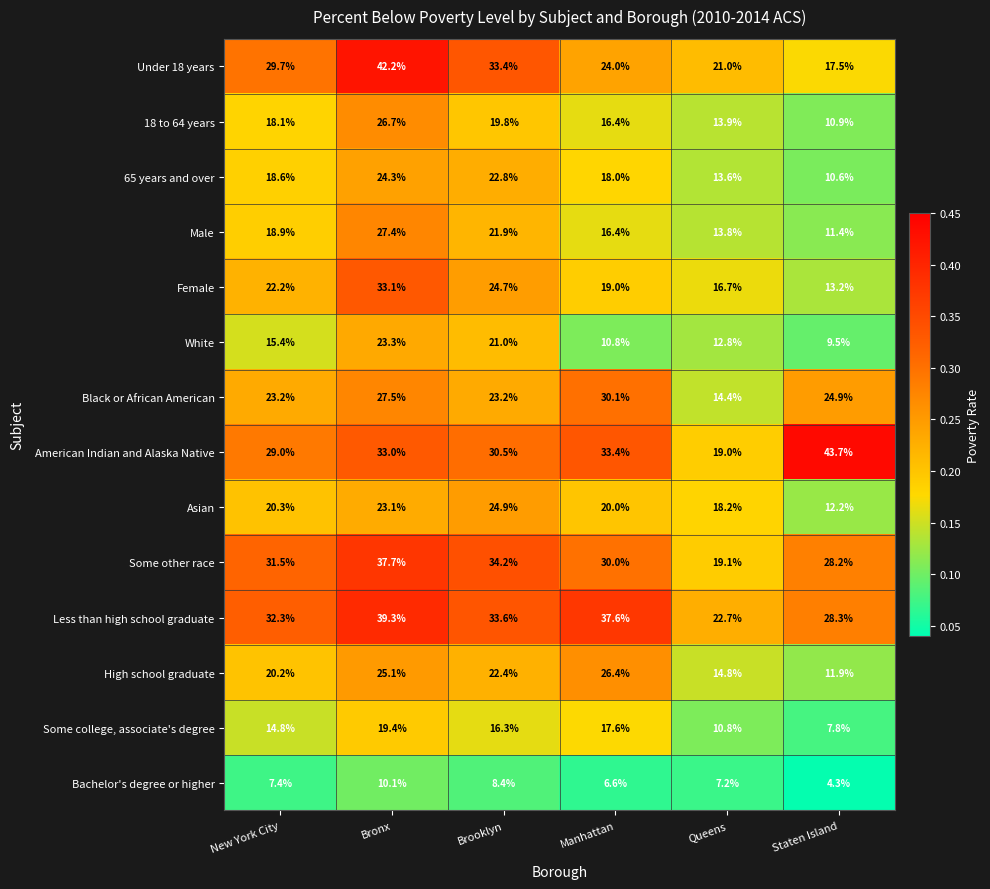

Rank the series by their maximum value, from lowest to highest.

Bachelor's degree or higher, Some college, associate's degree, White, 65 years and over, Asian, High school graduate, 18 to 64 years, Male, Black or African American, Female, Some other race, Less than high school graduate, Under 18 years, American Indian and Alaska Native